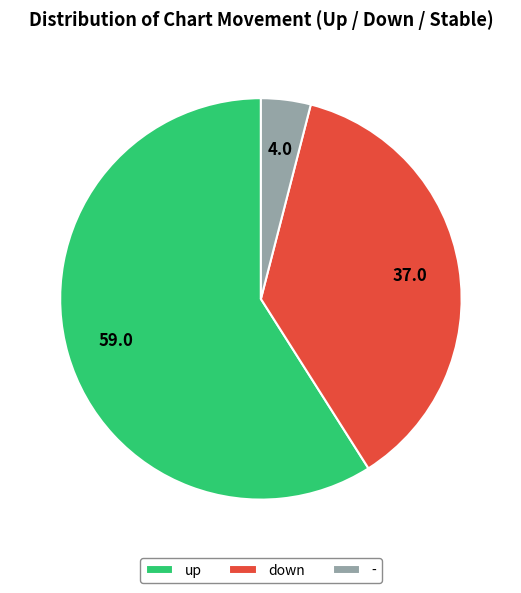

Count the number of slices in the pie.

3